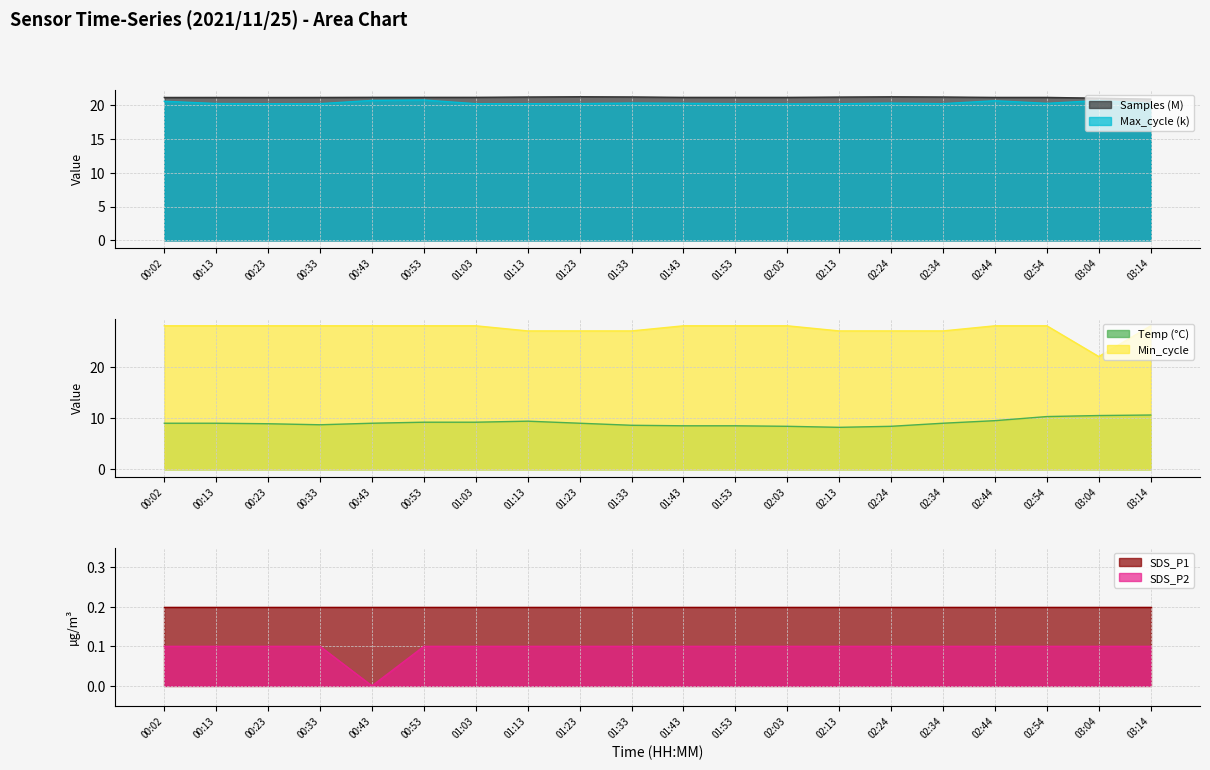

What is the sum of the Min_cycle values at 02:34 and 02:54?

55.0